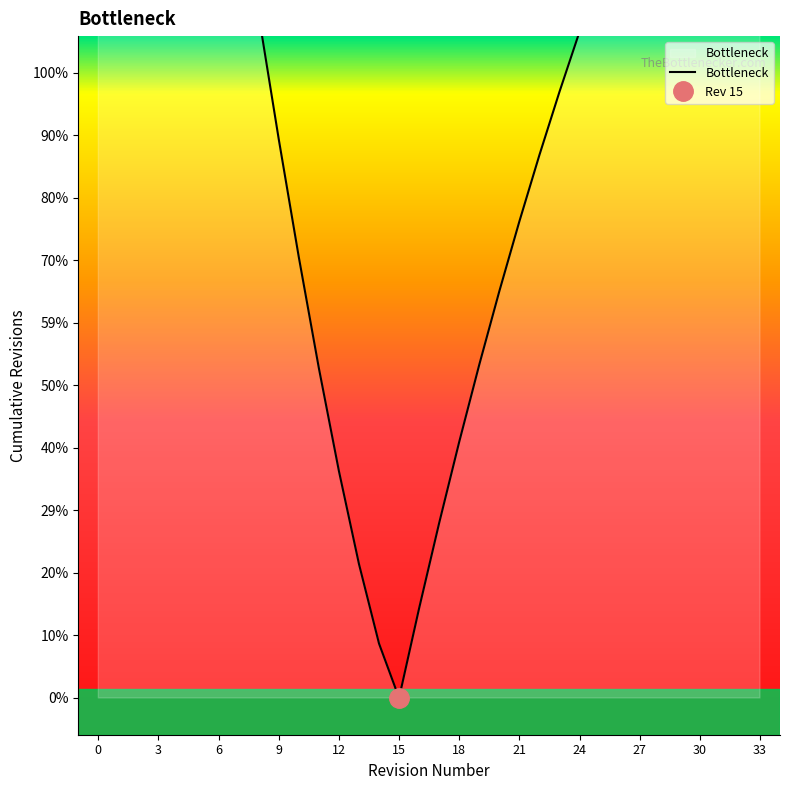

What is the label of the 27th point from the right?

21